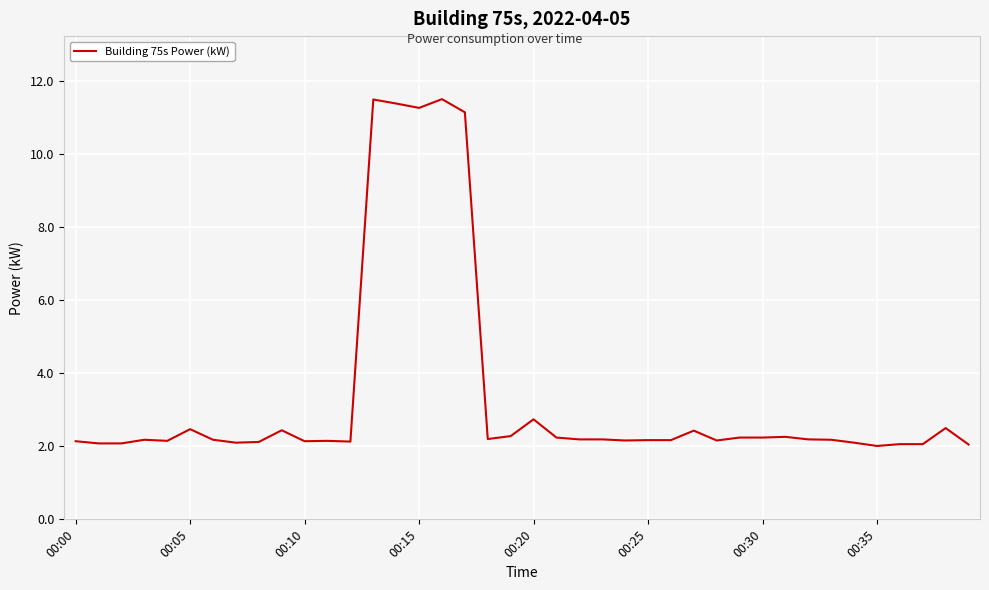

What is the difference between the maximum and minimum values?

9.5